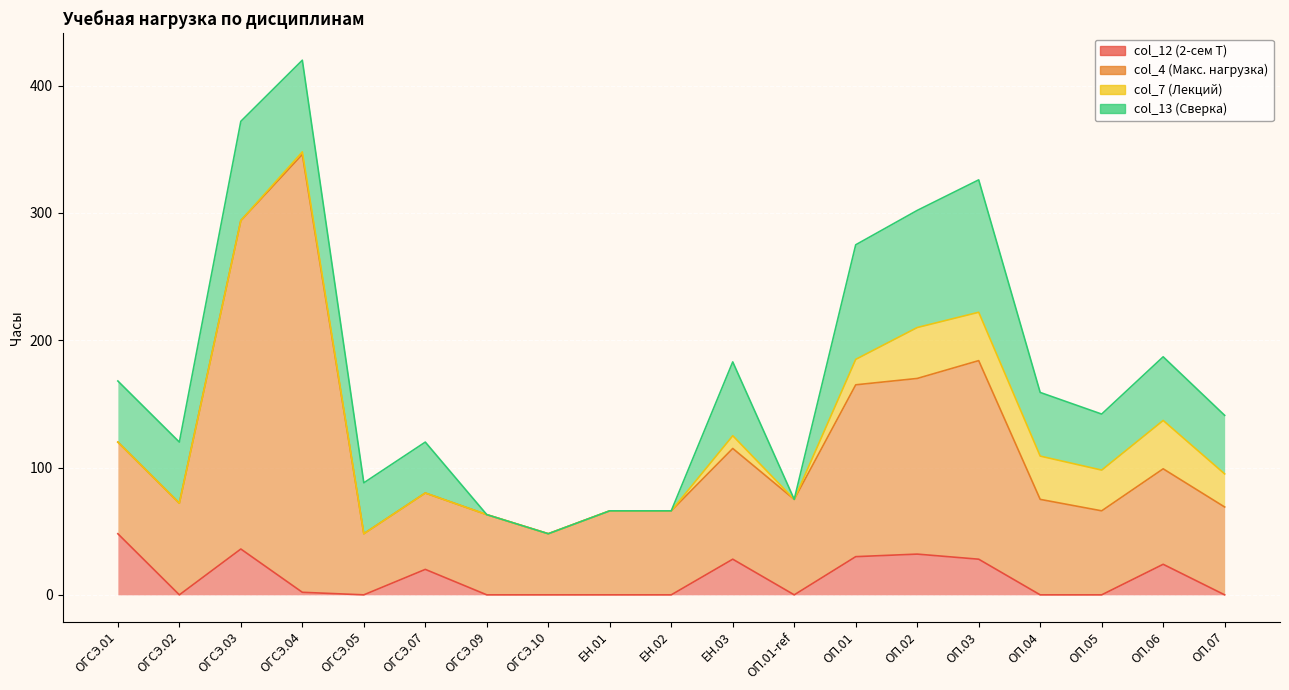

What is the label of the 9th point from the left?

ЕН.01